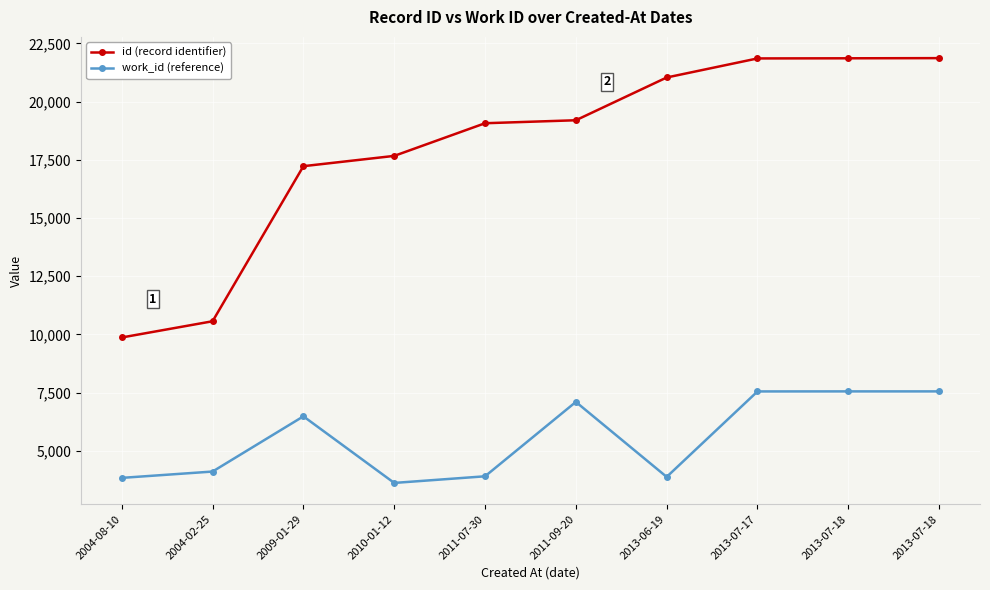

True or false: work_id (reference) and id (record identifier) intersect in this chart.

False